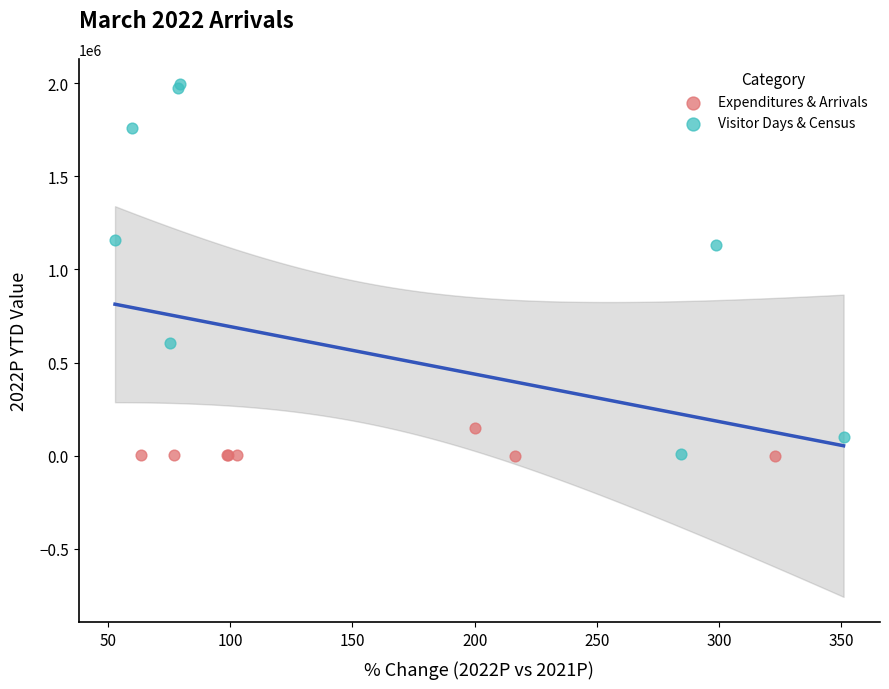

Which series reaches the maximum Y coordinate?

Visitor Days & Census